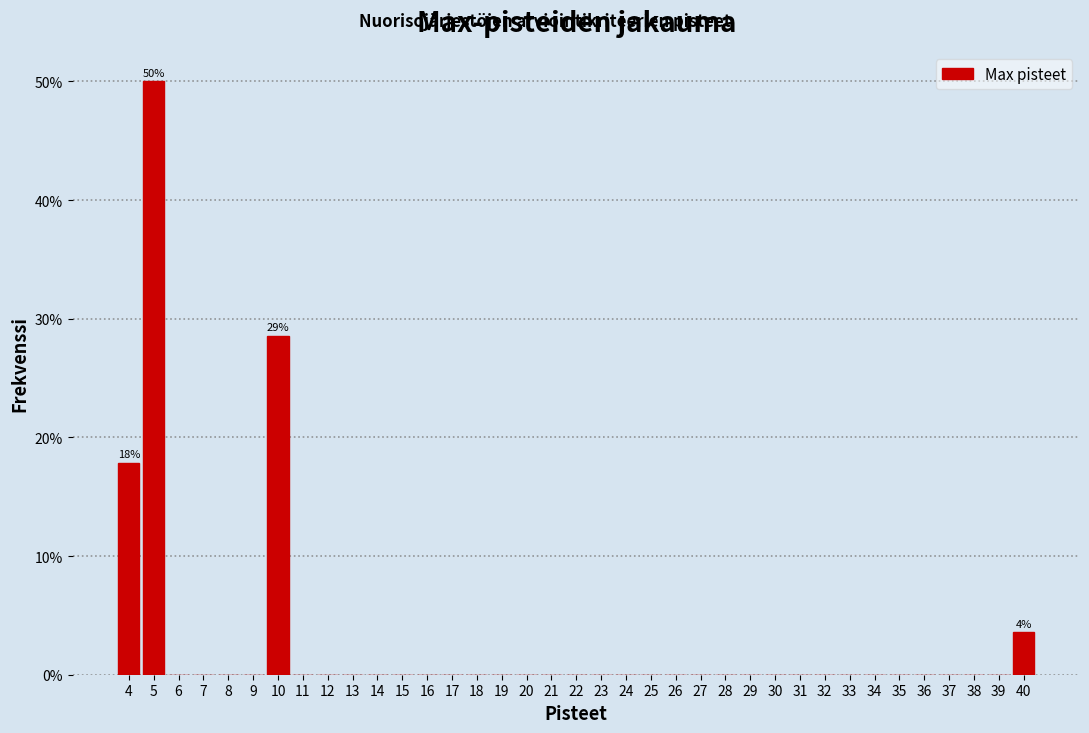

Which range on the x-axis has the tallest bar?

4.5 to 5.5